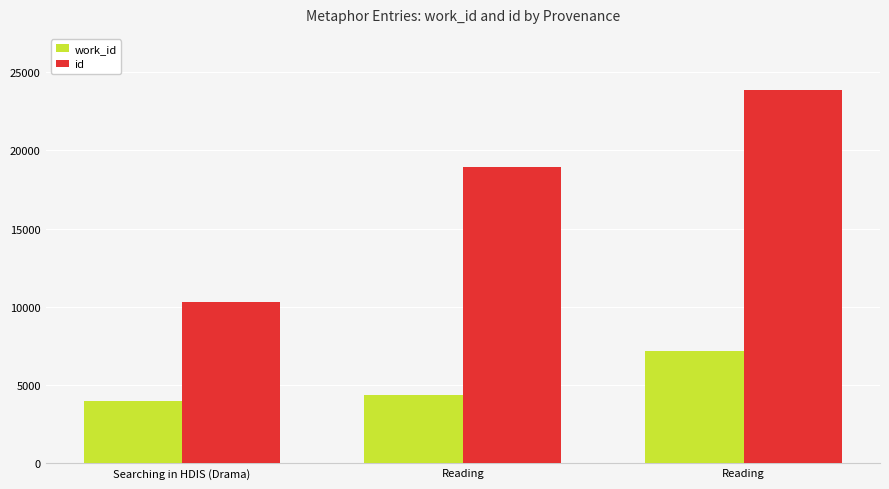

What are all the series names shown in the legend?

work_id, id